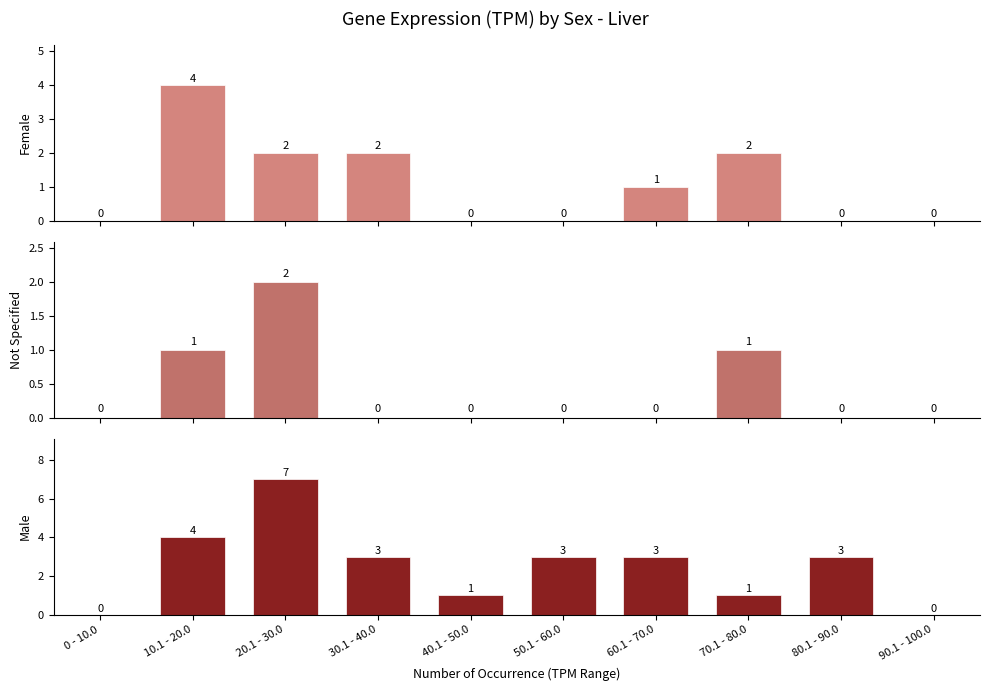

What is the total value across all series at 80.1 - 90.0?

3